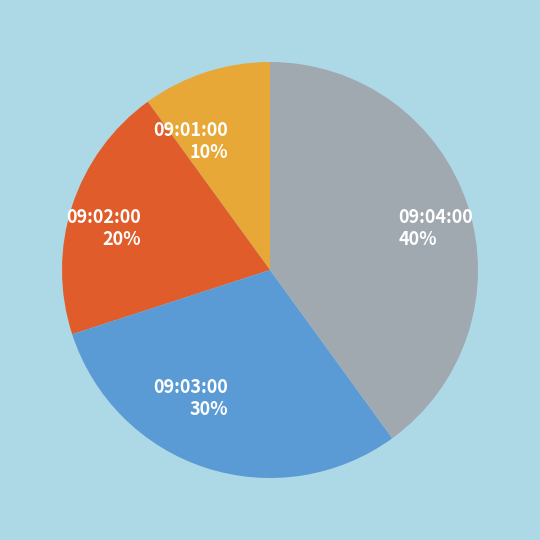

Which category has the biggest portion of the pie?

09:04:00